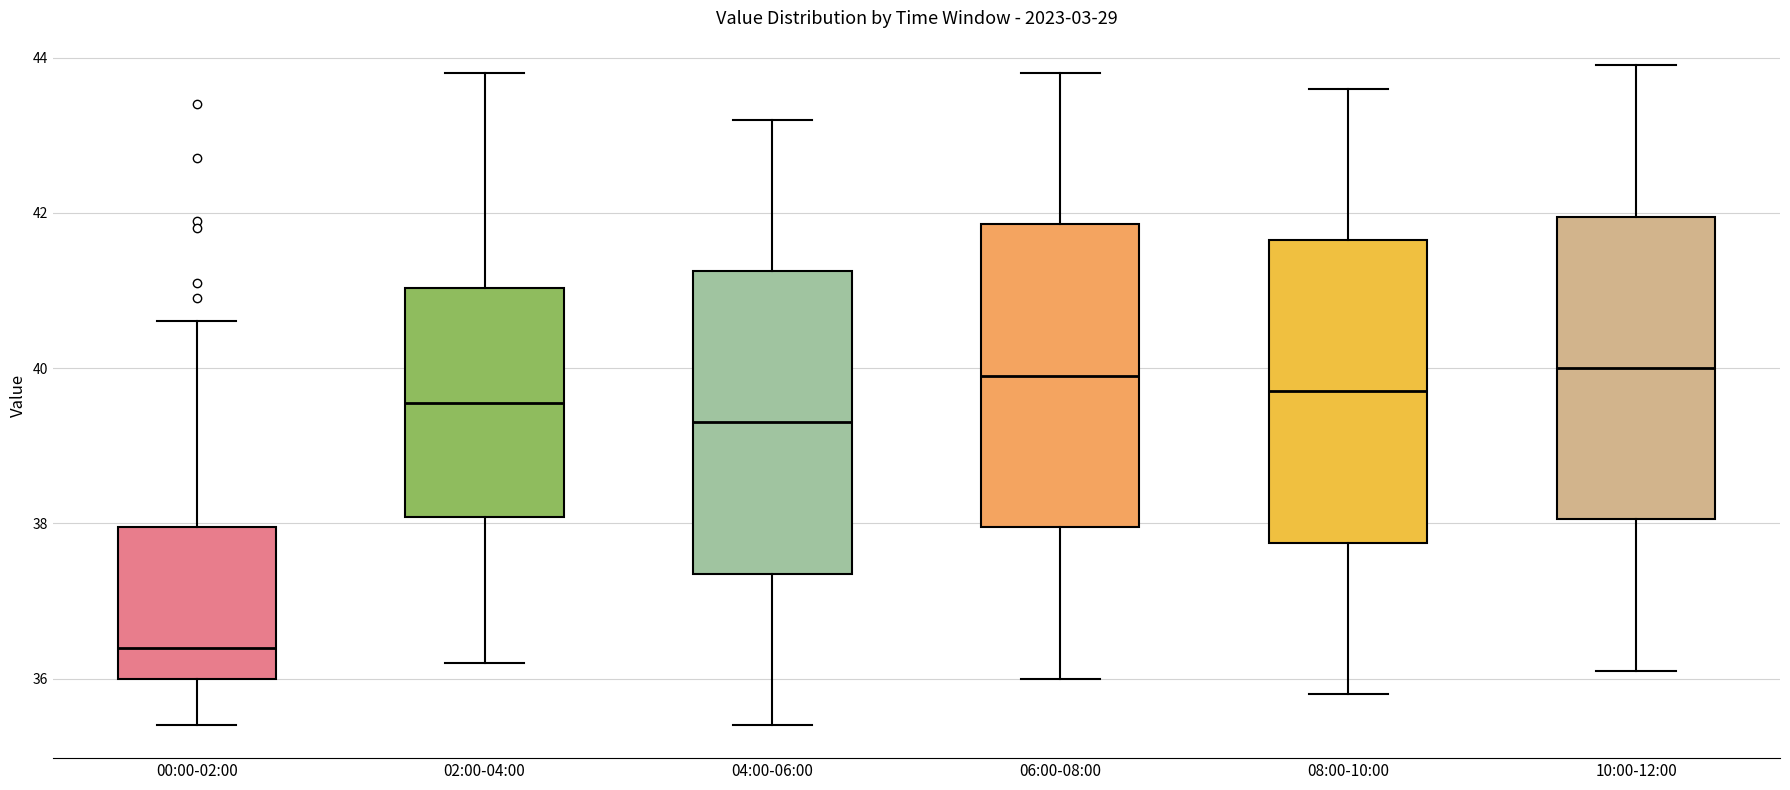

Reading left to right, transcribe this box plot: for each box, give where its median line is, the range the box spans, and where its two whiskers end, as read against the y-axis. The values are not printed on the chart, so give them approximately, as read against the axis.

00:00-02:00: median 36.4, box 36.0 to 38.0, whiskers 35.4 to 40.6
02:00-04:00: median 39.6, box 38.0 to 41.0, whiskers 36.2 to 43.8
04:00-06:00: median 39.4, box 37.4 to 41.2, whiskers 35.4 to 43.2
06:00-08:00: median 40.0, box 38.0 to 41.8, whiskers 36.0 to 43.8
08:00-10:00: median 39.8, box 37.8 to 41.6, whiskers 35.8 to 43.6
10:00-12:00: median 40.0, box 38.0 to 42.0, whiskers 36.2 to 44.0